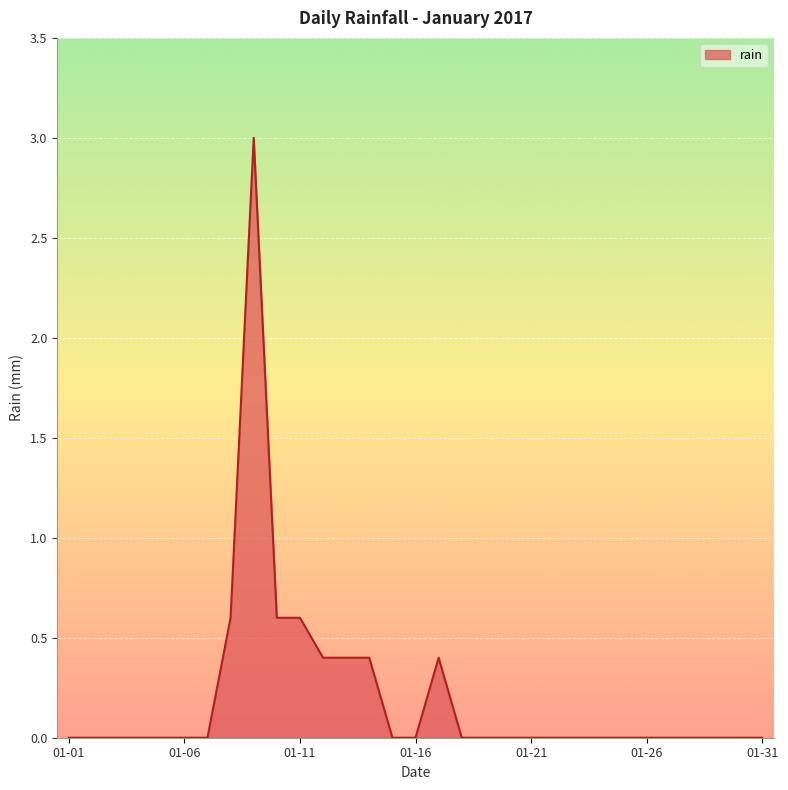

What is the maximum value shown in the chart?

3.0